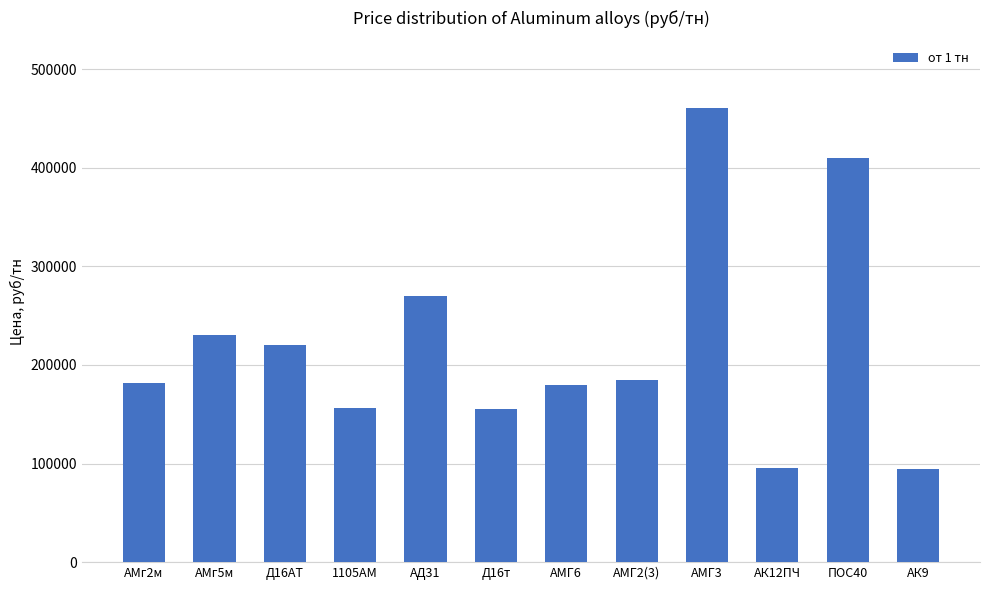

What is the maximum value shown in the chart?

460000